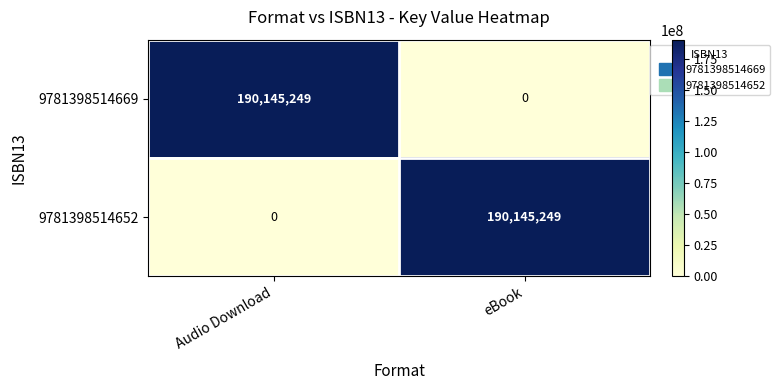

Reading left to right, what are all the values shown in this chart?

9781398514669: 190145249	0
9781398514652: 0	190145249